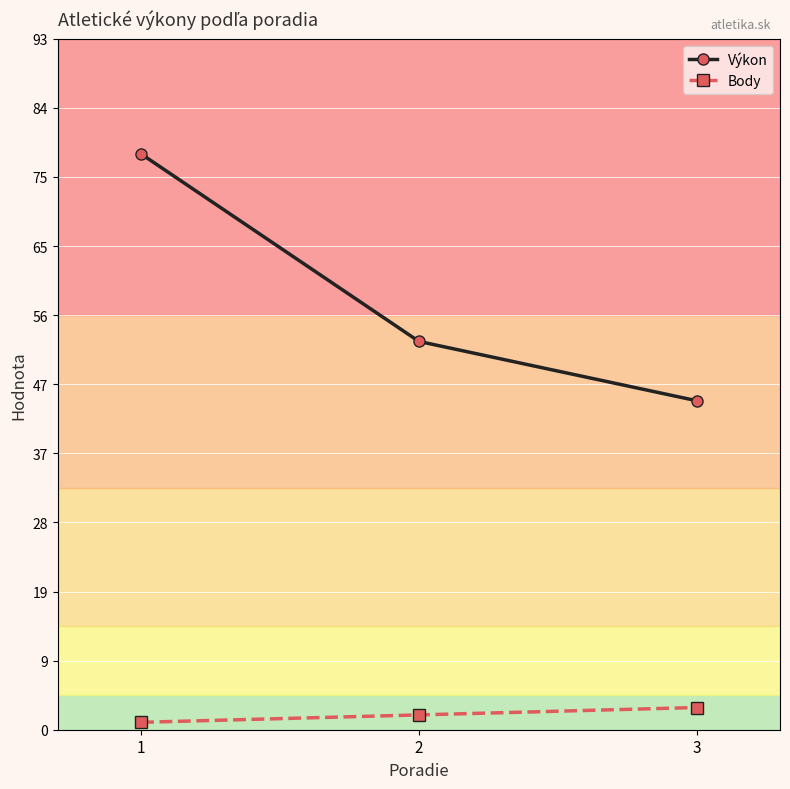

True or false: Výkon has a value of 93.8 at 2.

False